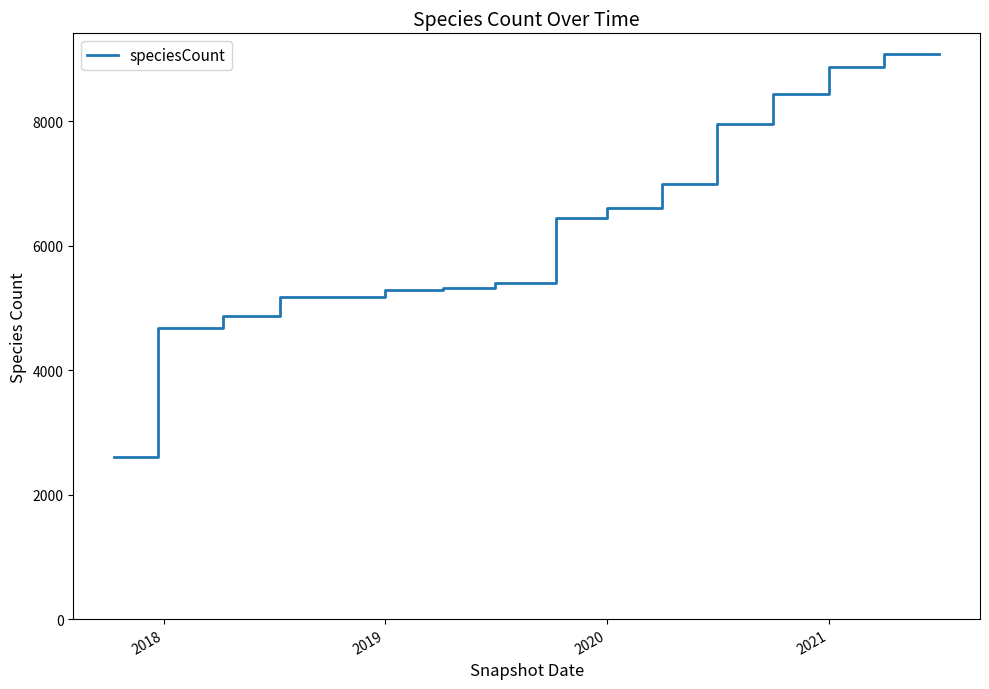

How many distinct data groups are displayed?

1